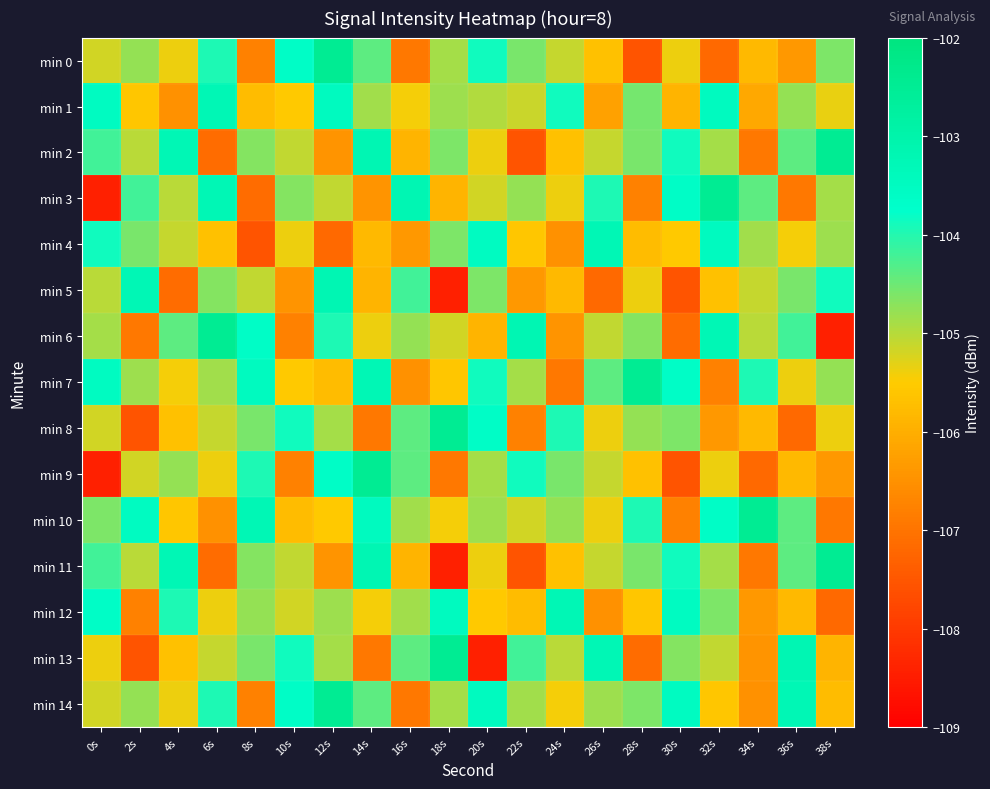

Reading left to right, extract all data points from this chart.

min 0: 0s=-105.2	2s=-104.8	4s=-105.4	6s=-104.0	8s=-106.8	10s=-103.6	12s=-102.5	14s=-104.4	16s=-106.9	18s=-104.9	20s=-103.9	22s=-104.6	24s=-105.1	26s=-105.7	28s=-107.5	30s=-105.4	32s=-107.2	34s=-105.8	36s=-106.4	38s=-104.6
min 1: 0s=-103.5	2s=-105.6	4s=-106.5	6s=-103.3	8s=-105.8	10s=-105.5	12s=-103.5	14s=-104.9	16s=-105.4	18s=-104.8	20s=-105.0	22s=-105.1	24s=-103.9	26s=-106.2	28s=-104.6	30s=-105.9	32s=-103.5	34s=-106.1	36s=-104.8	38s=-105.3
min 2: 0s=-104.2	2s=-105.0	4s=-103.2	6s=-107.1	8s=-104.7	10s=-105.1	12s=-106.4	14s=-103.2	16s=-105.9	18s=-104.6	20s=-105.4	22s=-107.5	24s=-105.7	26s=-105.1	28s=-104.6	30s=-103.9	32s=-104.9	34s=-106.9	36s=-104.4	38s=-102.5
min 3: 0s=-108.4	2s=-104.2	4s=-105.0	6s=-103.2	8s=-107.1	10s=-104.7	12s=-105.1	14s=-106.4	16s=-103.2	18s=-105.9	20s=-105.2	22s=-104.8	24s=-105.4	26s=-104.0	28s=-106.8	30s=-103.6	32s=-102.5	34s=-104.4	36s=-106.9	38s=-104.9
min 4: 0s=-103.9	2s=-104.6	4s=-105.1	6s=-105.7	8s=-107.5	10s=-105.4	12s=-107.2	14s=-105.8	16s=-106.4	18s=-104.6	20s=-103.5	22s=-105.6	24s=-106.5	26s=-103.3	28s=-105.8	30s=-105.5	32s=-103.5	34s=-104.9	36s=-105.4	38s=-104.8
min 5: 0s=-105.0	2s=-103.2	4s=-107.1	6s=-104.7	8s=-105.1	10s=-106.4	12s=-103.2	14s=-105.9	16s=-104.2	18s=-108.4	20s=-104.6	22s=-106.4	24s=-105.8	26s=-107.2	28s=-105.4	30s=-107.5	32s=-105.7	34s=-105.1	36s=-104.6	38s=-103.9
min 6: 0s=-104.9	2s=-106.9	4s=-104.4	6s=-102.5	8s=-103.6	10s=-106.8	12s=-104.0	14s=-105.4	16s=-104.8	18s=-105.2	20s=-105.9	22s=-103.2	24s=-106.4	26s=-105.1	28s=-104.7	30s=-107.1	32s=-103.2	34s=-105.0	36s=-104.2	38s=-108.4
min 7: 0s=-103.5	2s=-104.8	4s=-105.4	6s=-104.9	8s=-103.5	10s=-105.5	12s=-105.8	14s=-103.3	16s=-106.5	18s=-105.6	20s=-103.9	22s=-104.9	24s=-106.9	26s=-104.4	28s=-102.5	30s=-103.6	32s=-106.8	34s=-104.0	36s=-105.4	38s=-104.8
min 8: 0s=-105.2	2s=-107.5	4s=-105.7	6s=-105.1	8s=-104.6	10s=-103.9	12s=-104.9	14s=-106.9	16s=-104.4	18s=-102.5	20s=-103.6	22s=-106.8	24s=-104.0	26s=-105.4	28s=-104.8	30s=-104.6	32s=-106.4	34s=-105.8	36s=-107.2	38s=-105.4
min 9: 0s=-108.4	2s=-105.2	4s=-104.8	6s=-105.4	8s=-104.0	10s=-106.8	12s=-103.6	14s=-102.5	16s=-104.4	18s=-106.9	20s=-104.9	22s=-103.9	24s=-104.6	26s=-105.1	28s=-105.7	30s=-107.5	32s=-105.4	34s=-107.2	36s=-105.8	38s=-106.4
min 10: 0s=-104.6	2s=-103.5	4s=-105.6	6s=-106.5	8s=-103.3	10s=-105.8	12s=-105.5	14s=-103.5	16s=-104.9	18s=-105.4	20s=-104.8	22s=-105.2	24s=-104.8	26s=-105.4	28s=-104.0	30s=-106.8	32s=-103.6	34s=-102.5	36s=-104.4	38s=-106.9
min 11: 0s=-104.2	2s=-105.0	4s=-103.2	6s=-107.1	8s=-104.7	10s=-105.1	12s=-106.4	14s=-103.2	16s=-105.9	18s=-108.4	20s=-105.4	22s=-107.5	24s=-105.7	26s=-105.1	28s=-104.6	30s=-103.9	32s=-104.9	34s=-106.9	36s=-104.4	38s=-102.5
min 12: 0s=-103.6	2s=-106.8	4s=-104.0	6s=-105.4	8s=-104.8	10s=-105.2	12s=-104.8	14s=-105.4	16s=-104.9	18s=-103.5	20s=-105.5	22s=-105.8	24s=-103.3	26s=-106.5	28s=-105.6	30s=-103.5	32s=-104.6	34s=-106.4	36s=-105.8	38s=-107.2
min 13: 0s=-105.4	2s=-107.5	4s=-105.7	6s=-105.1	8s=-104.6	10s=-103.9	12s=-104.9	14s=-106.9	16s=-104.4	18s=-102.5	20s=-108.4	22s=-104.2	24s=-105.0	26s=-103.2	28s=-107.1	30s=-104.7	32s=-105.1	34s=-106.4	36s=-103.2	38s=-105.9
min 14: 0s=-105.2	2s=-104.8	4s=-105.4	6s=-104.0	8s=-106.8	10s=-103.6	12s=-102.5	14s=-104.4	16s=-106.9	18s=-104.9	20s=-103.5	22s=-104.9	24s=-105.4	26s=-104.8	28s=-104.6	30s=-103.5	32s=-105.6	34s=-106.5	36s=-103.3	38s=-105.8